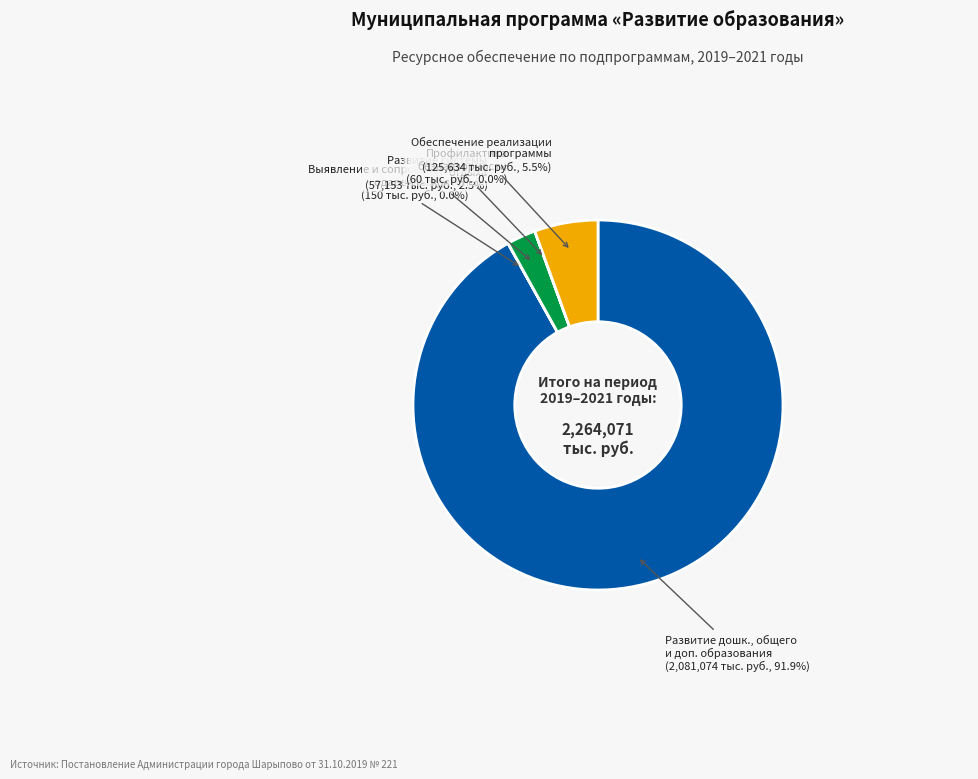

Is there a majority slice in this chart?

Yes